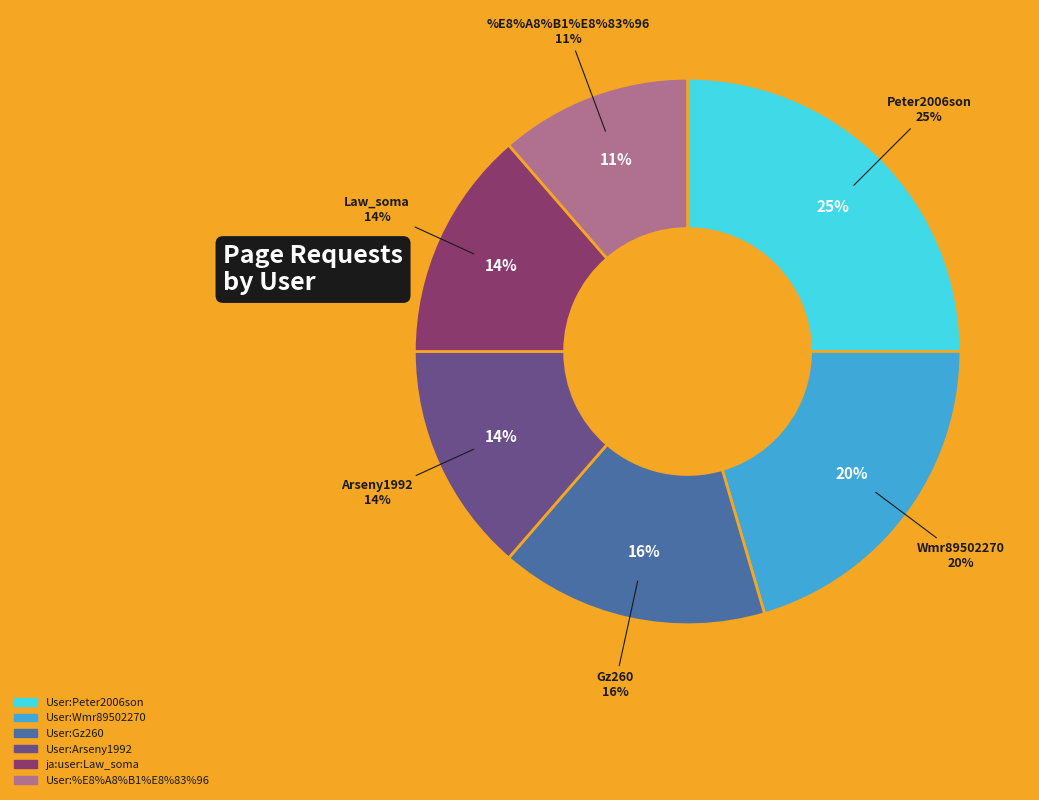

Which category has the smallest portion of the pie?

User:%E8%A8%B1%E8%83%96